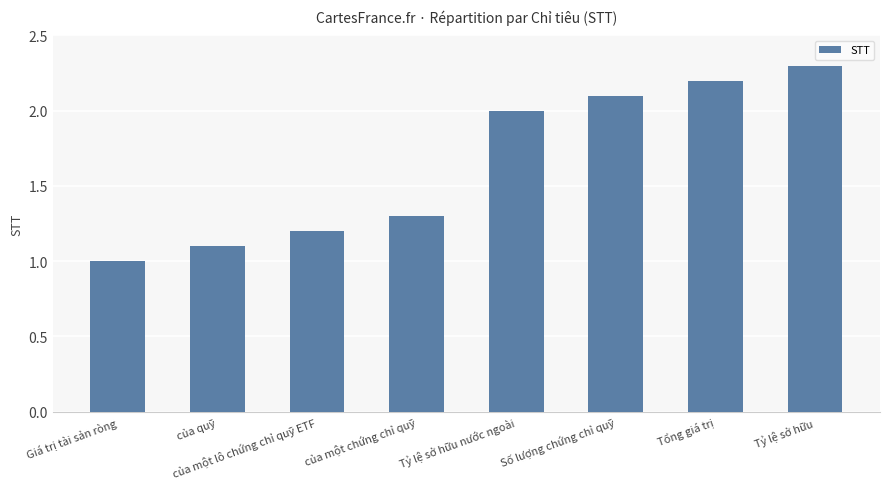

What is the difference between the second highest and second lowest values?

1.1